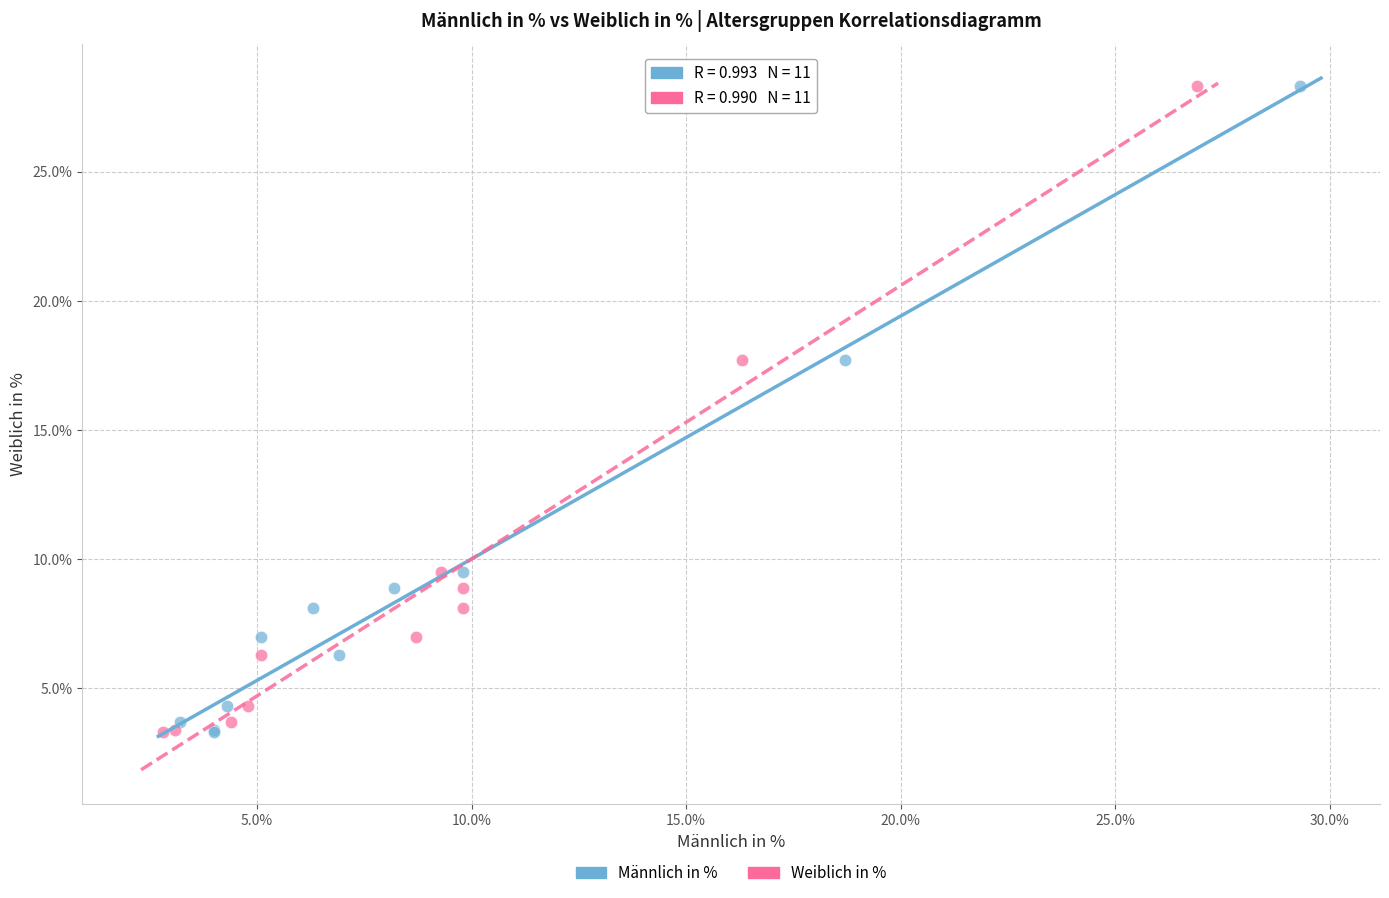

What are all the series names shown in the legend?

Männlich in %, Weiblich in %